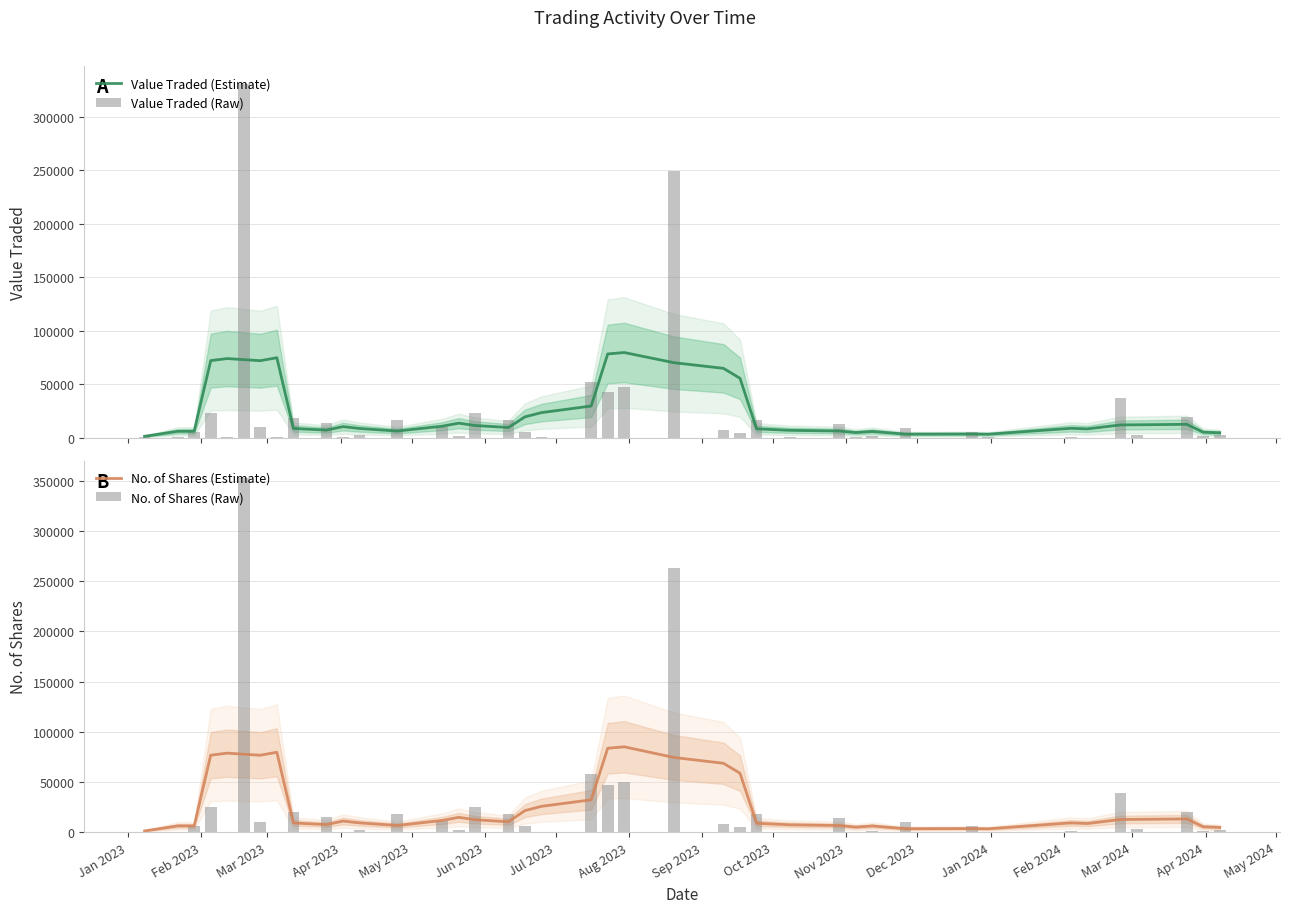

What is the difference between the maximum and minimum values in the No. of Shares (Estimate) series?

83734.6